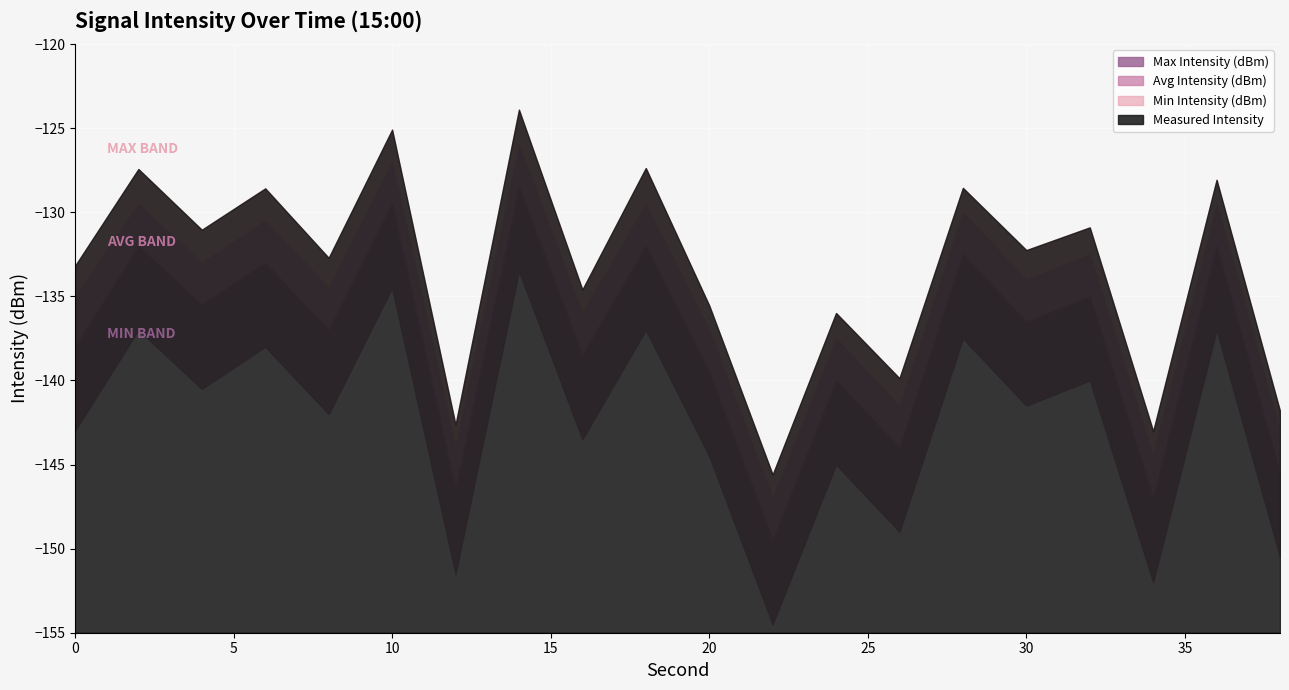

Between 32 and 34, which is larger?

32